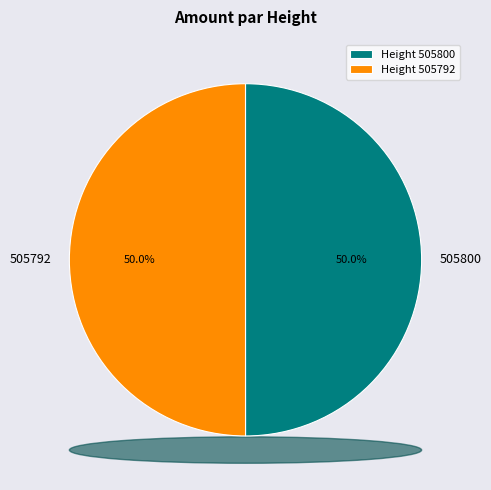

What is the ratio of the value at Height 505800 to the value at Height 505792?

1.0